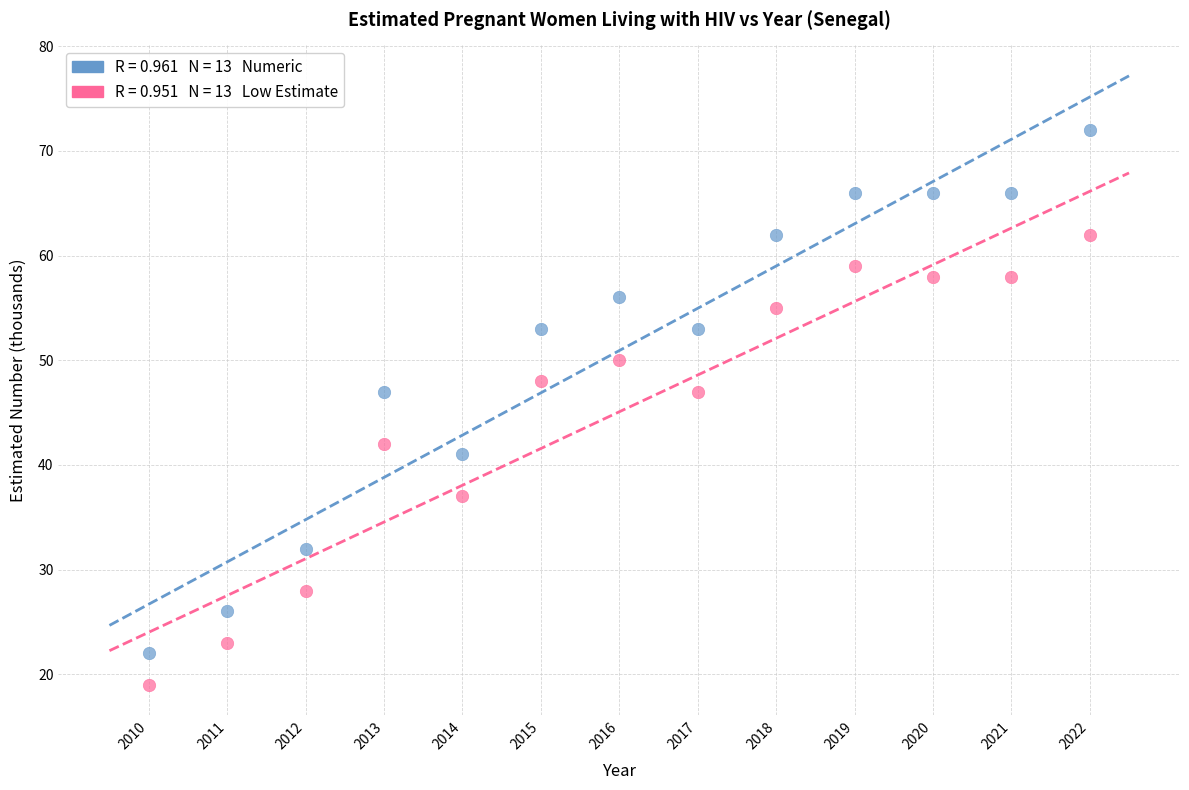

Across all data points, what is the range of Y values (max minus min)?

53